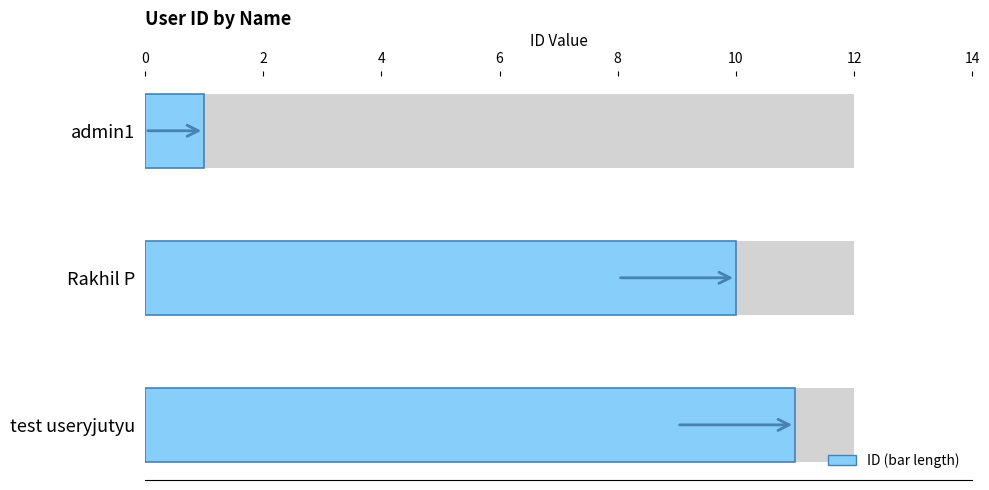

The chart shows a value of 1 at admin1. True or false?

True